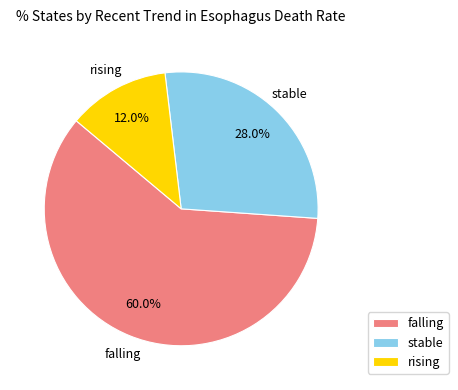

To the nearest percent, what percentage of the pie is rising?

12%